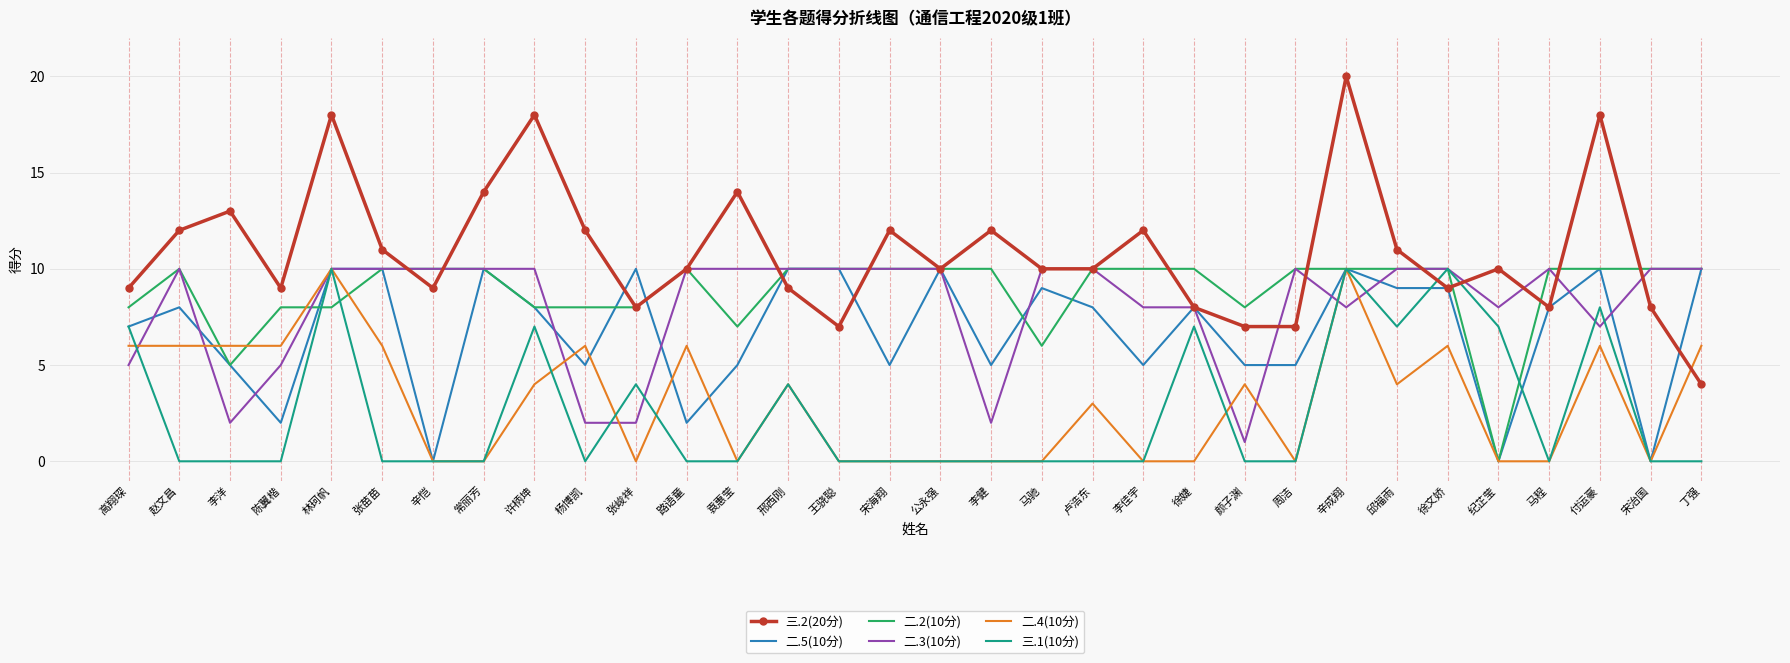

The 二.3(10分) series shows 10 at 马驰. True or false?

True